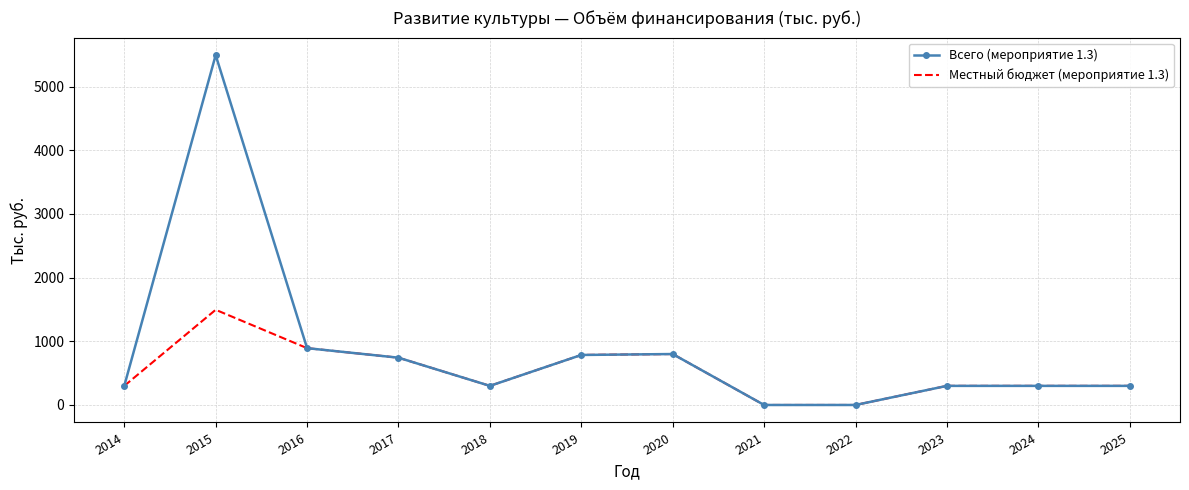

What is the greatest value displayed?

5494.9